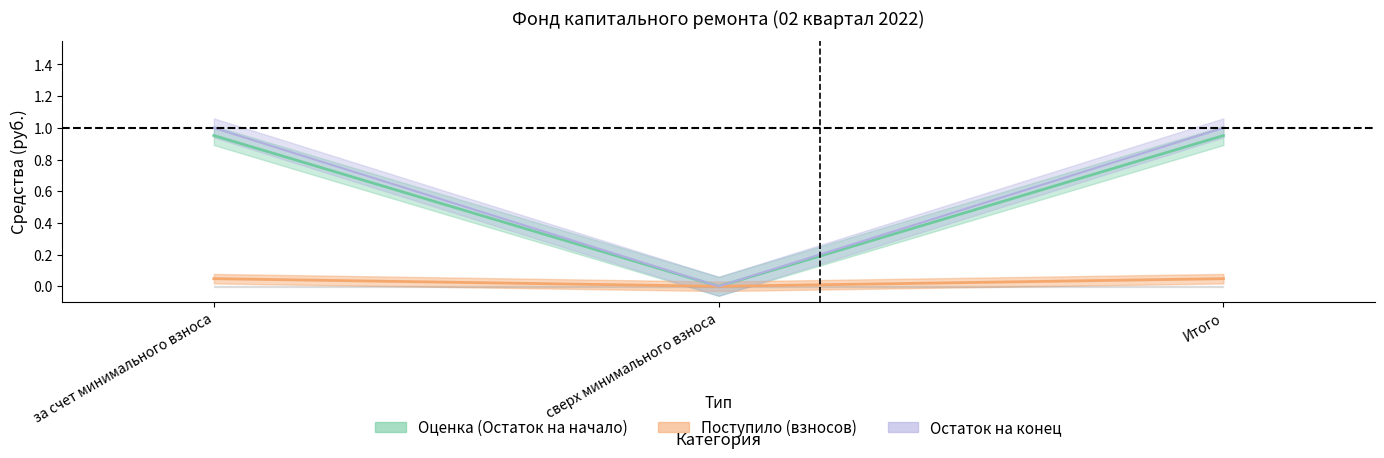

How many values in the Поступило (взносов) series exceed 0?

2